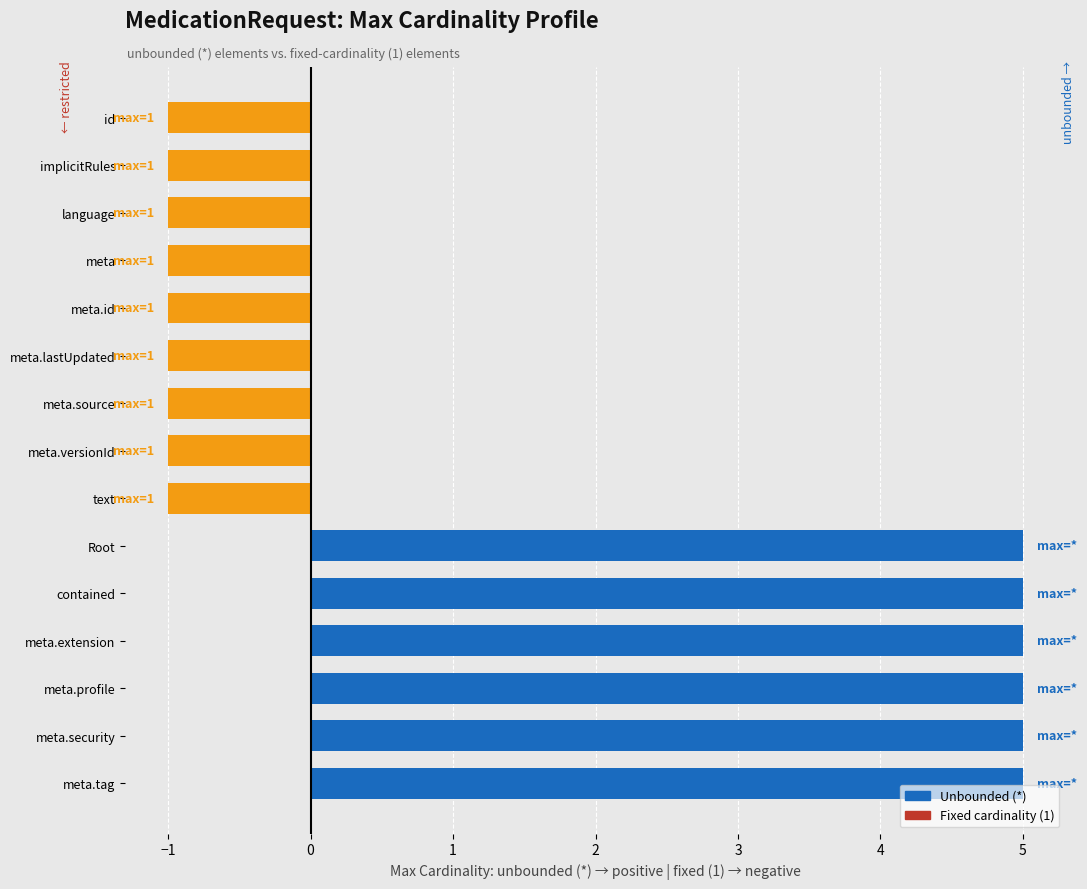

How many bars are there in total?

15